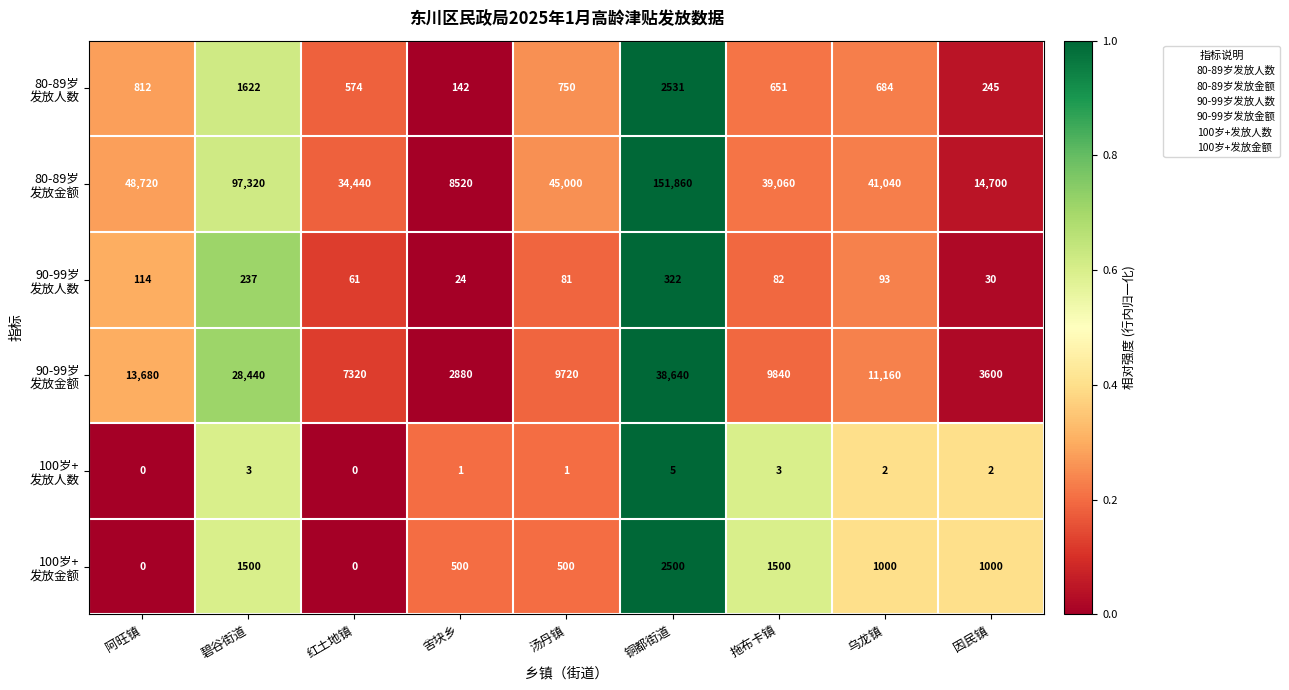

What is the spread (max minus min) of values at 红土地镇?

34440